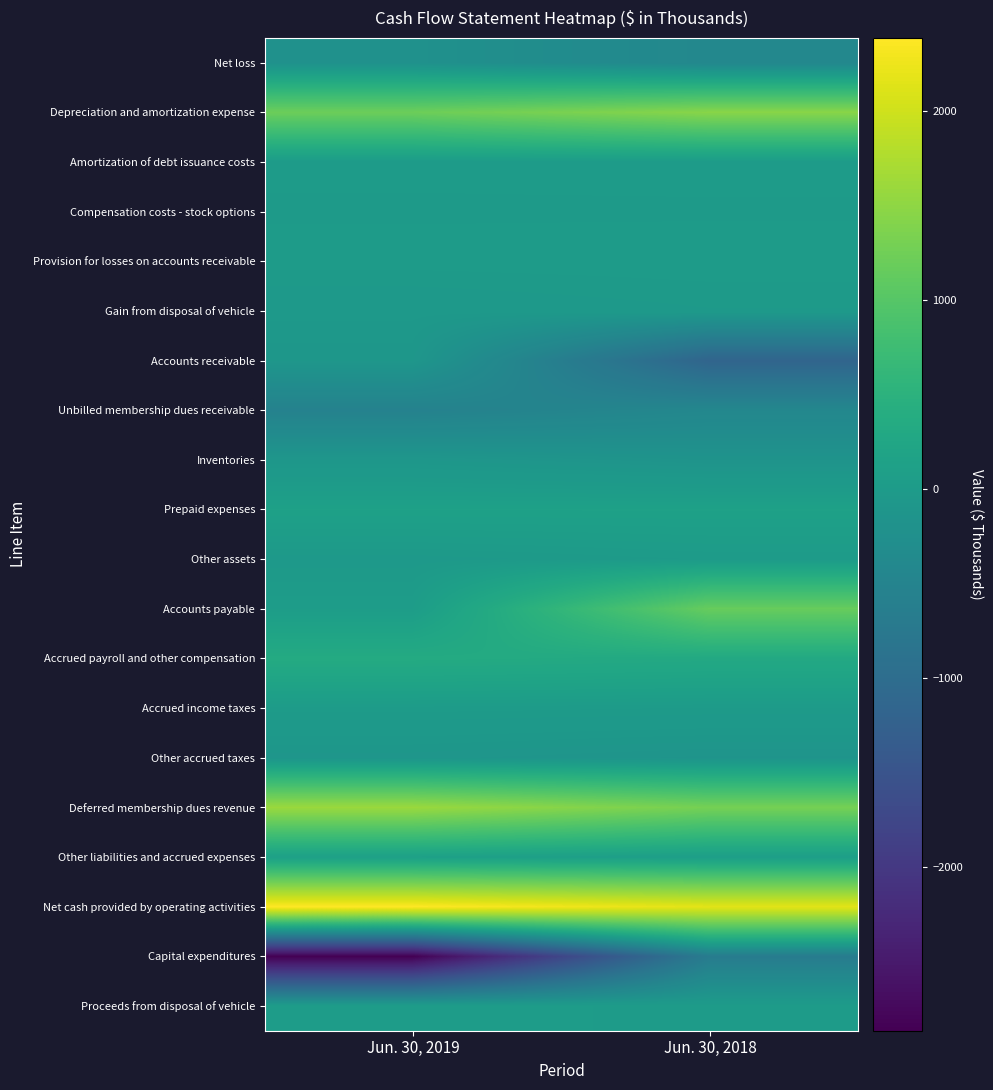

Reading left to right, list all the values displayed in this chart.

Net loss: Jun. 30, 2019=-208	Jun. 30, 2018=-420
Depreciation and amortization expense: Jun. 30, 2019=1218	Jun. 30, 2018=1455
Amortization of debt issuance costs: Jun. 30, 2019=13	Jun. 30, 2018=16
Compensation costs - stock options: Jun. 30, 2019=3	Jun. 30, 2018=3
Provision for losses on accounts receivable: Jun. 30, 2019=18	Jun. 30, 2018=23
Gain from disposal of vehicle: Jun. 30, 2019=-45	Jun. 30, 2018=-16
Accounts receivable: Jun. 30, 2019=-92	Jun. 30, 2018=-1163
Unbilled membership dues receivable: Jun. 30, 2019=-547	Jun. 30, 2018=-429
Inventories: Jun. 30, 2019=-93	Jun. 30, 2018=-160
Prepaid expenses: Jun. 30, 2019=131	Jun. 30, 2018=134
Other assets: Jun. 30, 2019=-27	Jun. 30, 2018=9
Accounts payable: Jun. 30, 2019=46	Jun. 30, 2018=1168
Accrued payroll and other compensation: Jun. 30, 2019=350	Jun. 30, 2018=311
Accrued income taxes: Jun. 30, 2019=18	Jun. 30, 2018=5
Other accrued taxes: Jun. 30, 2019=-109	Jun. 30, 2018=-143
Deferred membership dues revenue: Jun. 30, 2019=1598	Jun. 30, 2018=1296
Other liabilities and accrued expenses: Jun. 30, 2019=114	Jun. 30, 2018=76
Net cash provided by operating activities: Jun. 30, 2019=2388	Jun. 30, 2018=2165
Capital expenditures: Jun. 30, 2019=-2867	Jun. 30, 2018=-670
Proceeds from disposal of vehicle: Jun. 30, 2019=45	Jun. 30, 2018=16